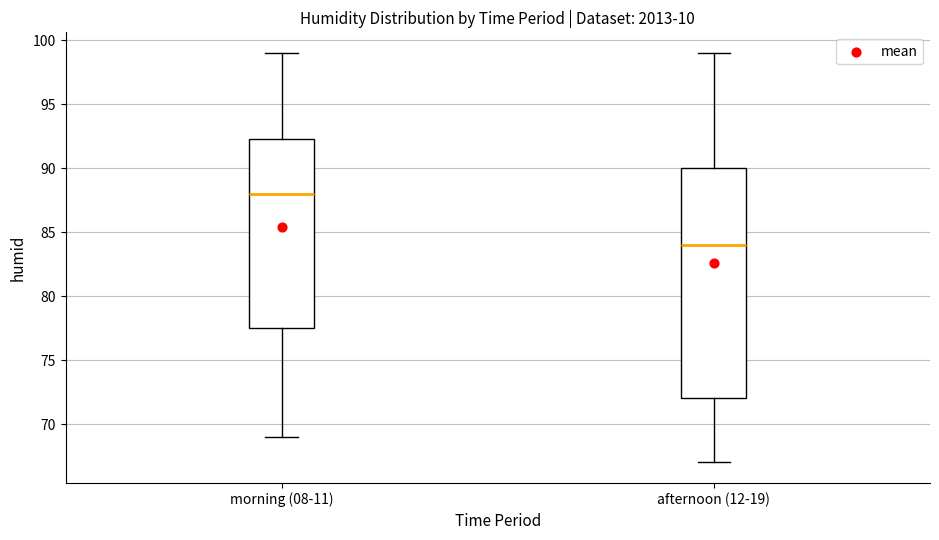

Where does the upper whisker of the box for morning (08-11) end on the y-axis? The values are not printed on the chart, so give them approximately, as read against the axis.

99.0